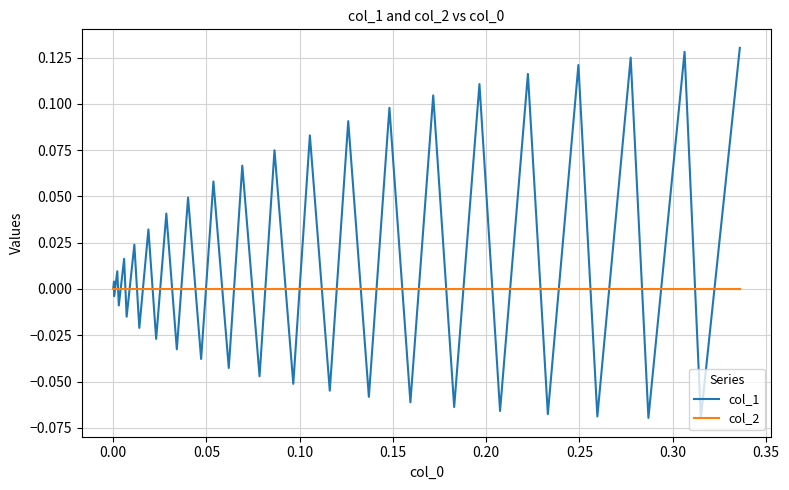

Which series has the largest total across all categories?

col_1